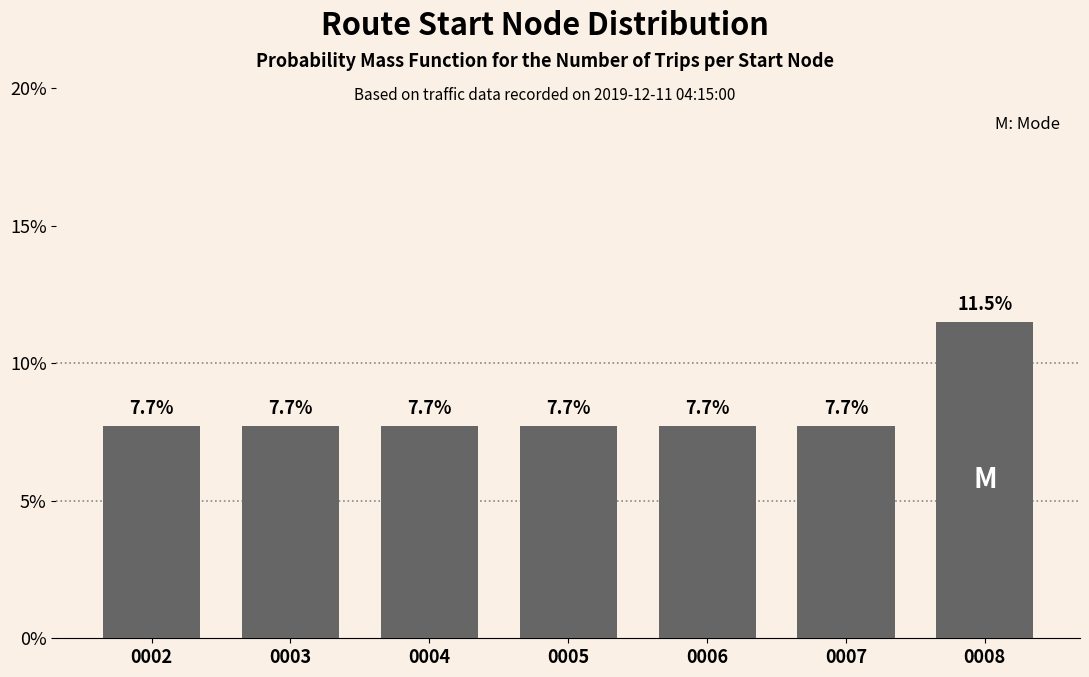

Reading right to left, list all the values displayed in this chart.

0008=11.5	0007=7.7	0006=7.7	0005=7.7	0004=7.7	0003=7.7	0002=7.7